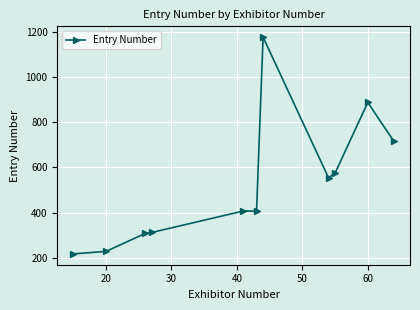

What is the value of the 8th point from the left?

554.0